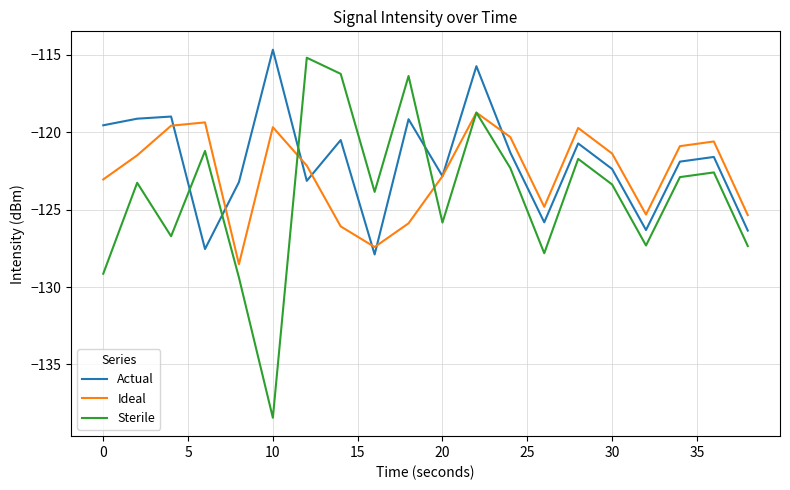

What is the minimum value shown in the chart?

-138.4